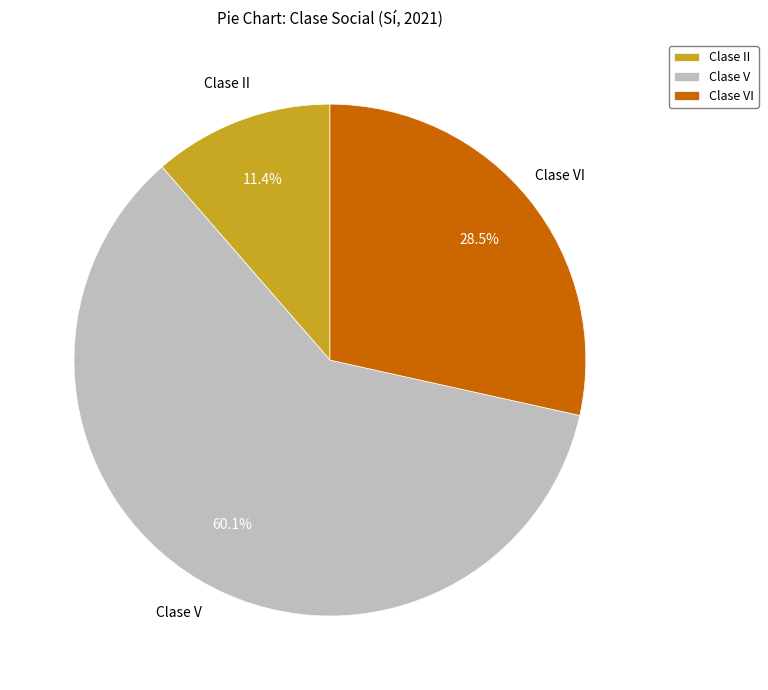

To the nearest percent, what is the difference between the largest and smallest slice percentages?

49%